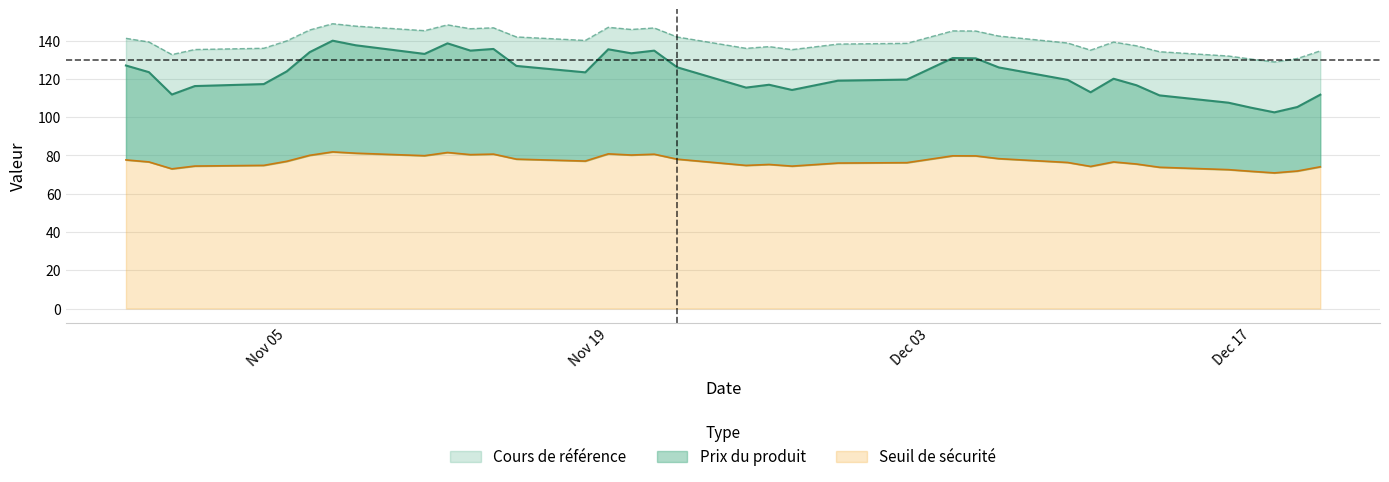

Is it true that Prix du produit equals 111.8 at 2024-12-20?

True